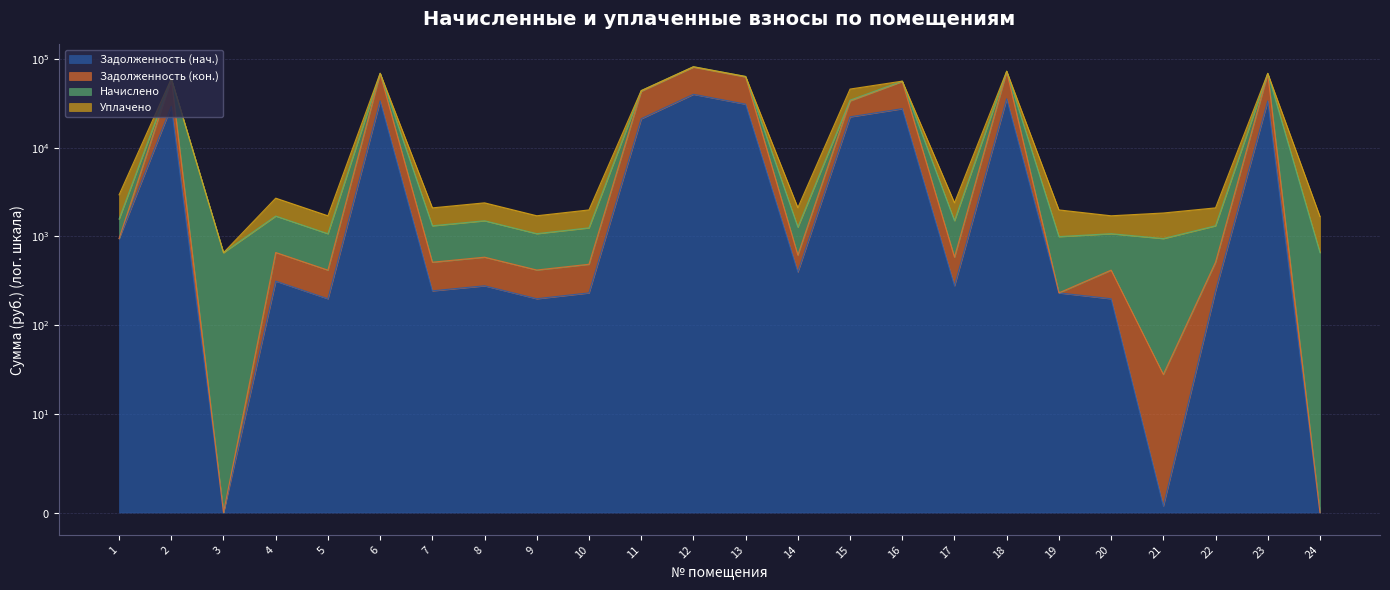

True or false: Задолженность (кон.) and Задолженность (нач.) intersect in this chart.

False